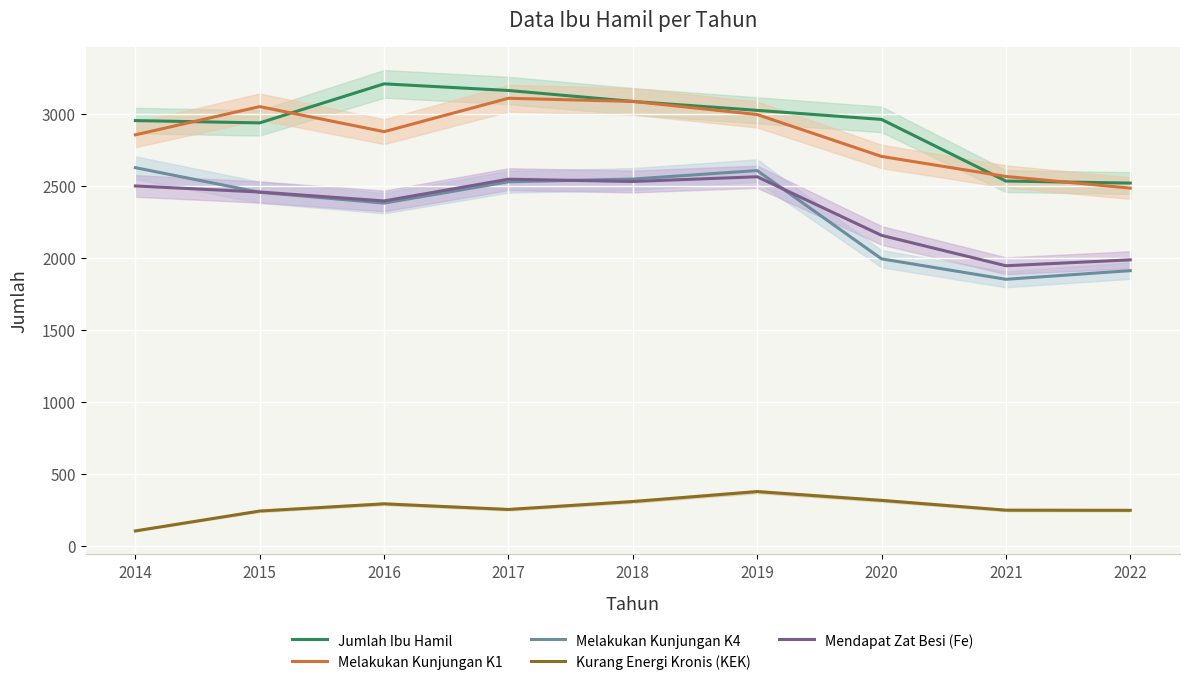

Between 2020 and 2015, which is larger?

2020